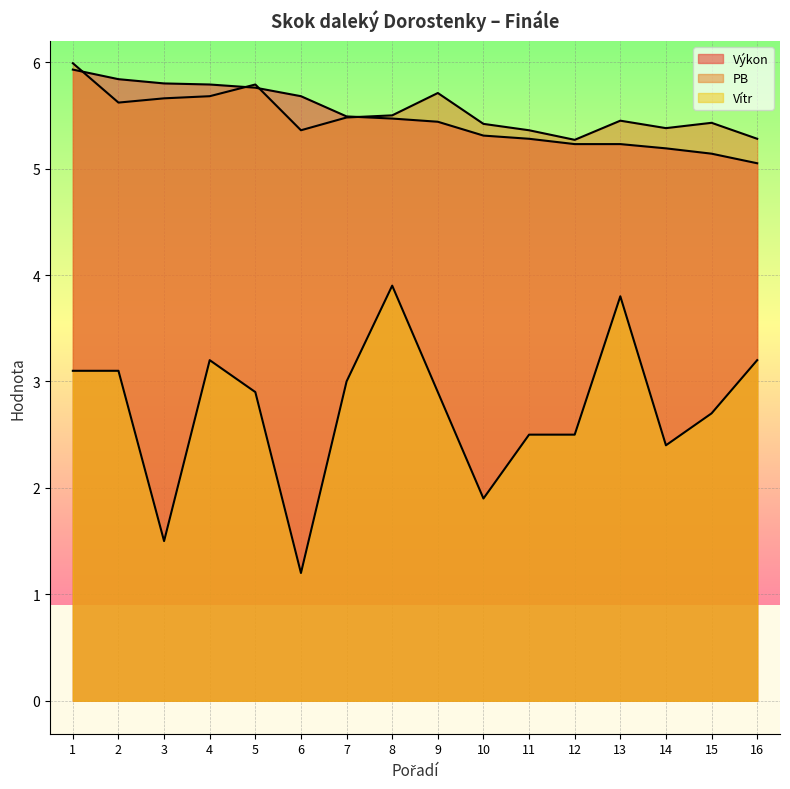

How many data points does each series have?

16